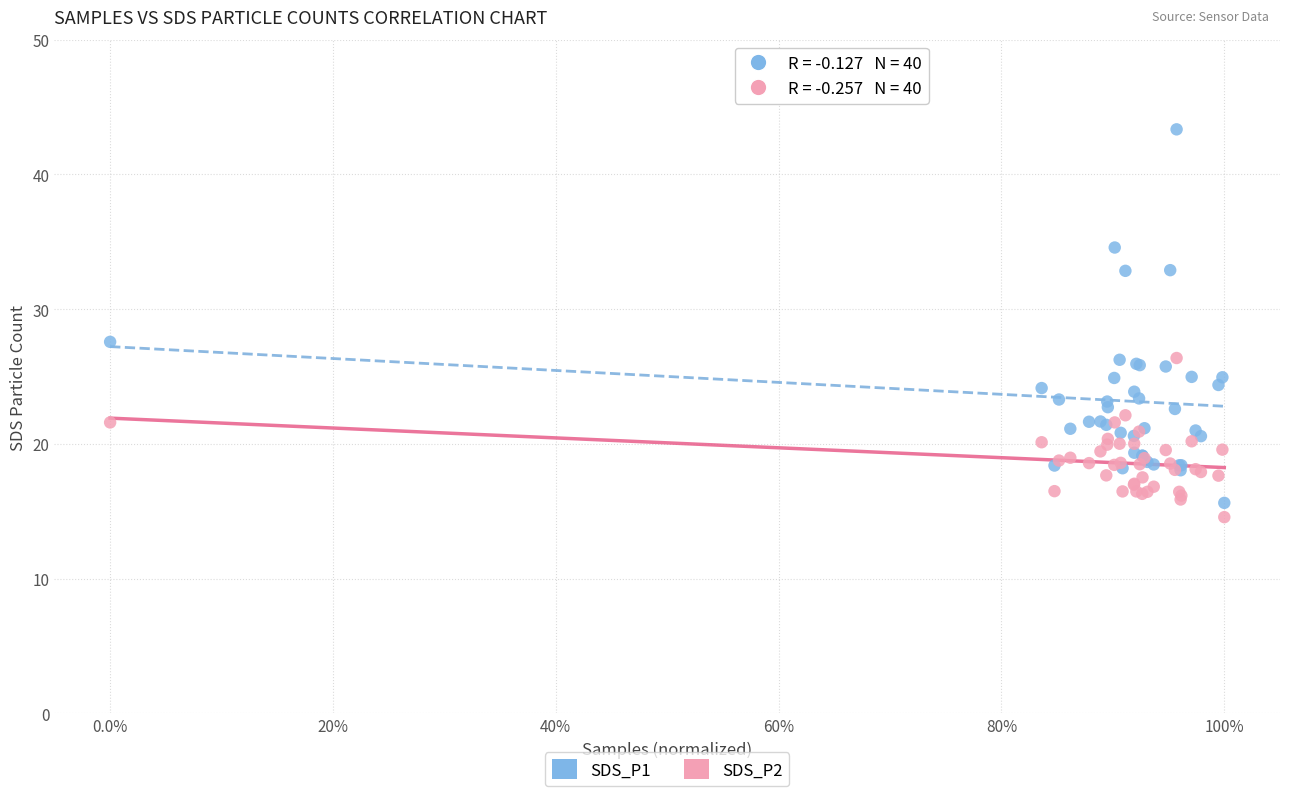

Which series reaches the minimum Y coordinate?

SDS_P2